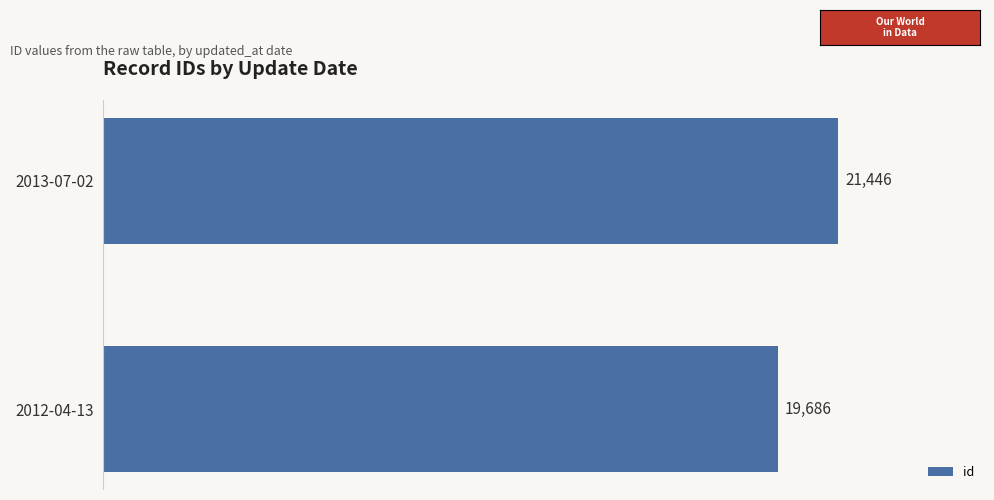

Rank the categories by value from highest to lowest.

2013-07-02, 2012-04-13